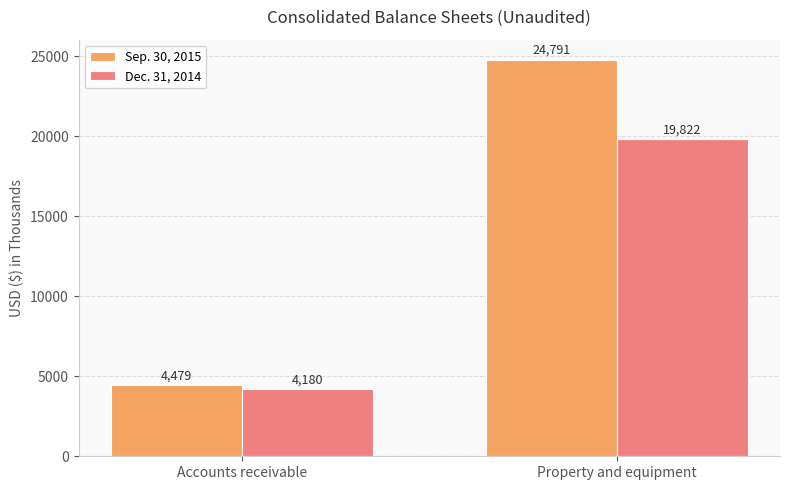

At how many categories does at least one series exceed 11079?

1